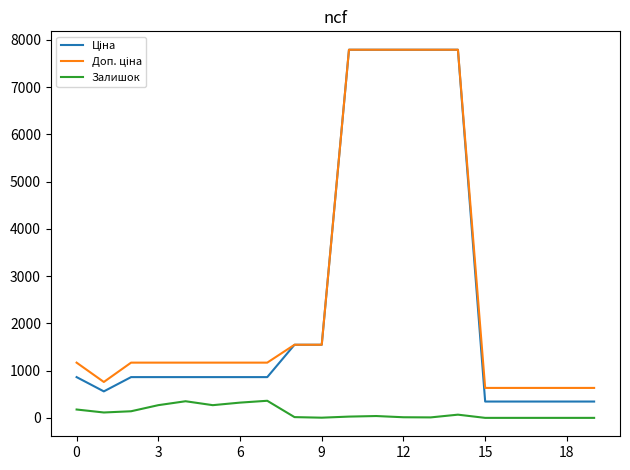

Does the chart display data point markers on the line(s)?

No